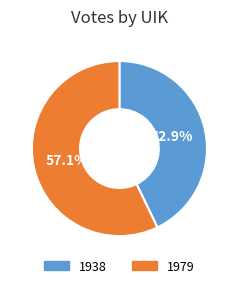

To the nearest percent, what portion does 1979 represent?

57%